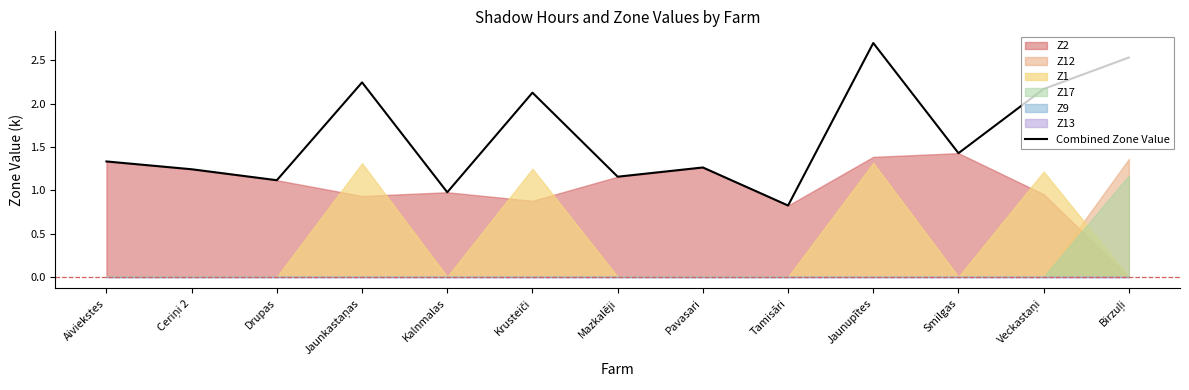

Rank the categories by value from highest to lowest.

Jaunupītes, Birzuļi, Jaunkastaņas, Veckastaņi, Krusteiči, Smilgas, Aiviekstes, Pavasari, Ceriņi 2, Mazkalēji, Drupas, Kalnmalas, Tamisāri